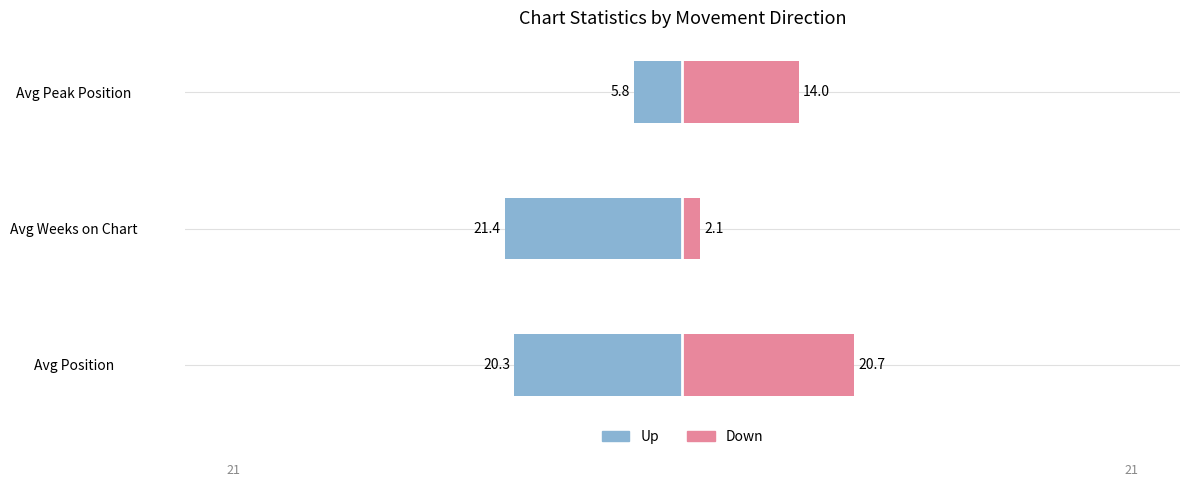

Which series changed the most between 1 and 2?

Up